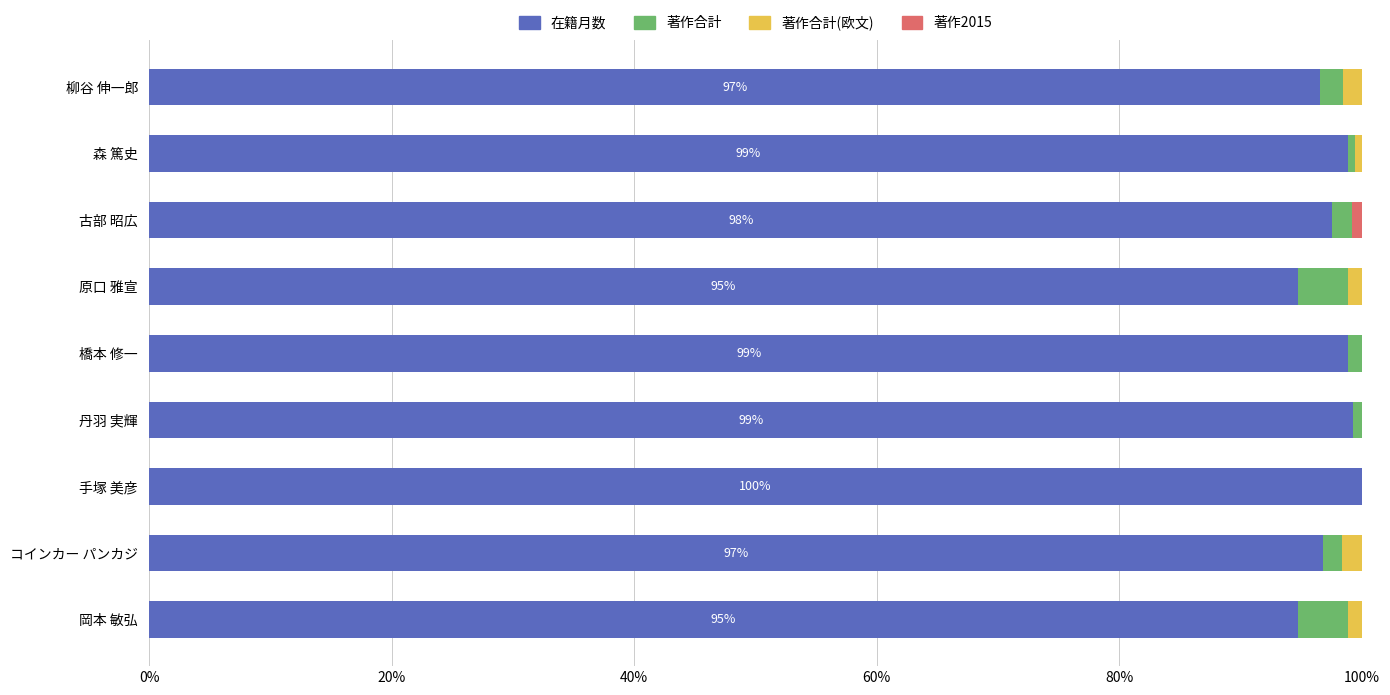

Is it true that 在籍月数 equals 98.8 at 森 篤史?

True